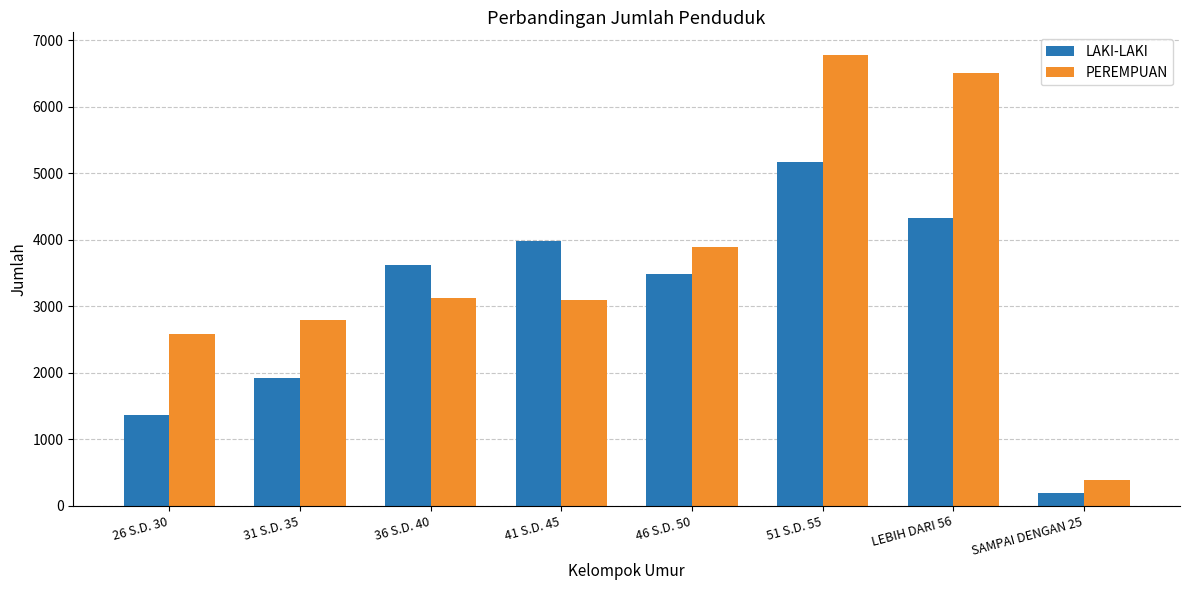

Reading right to left, what are all the values shown in this chart?

LAKI-LAKI: SAMPAI DENGAN 25=188	LEBIH DARI 56=4324	51 S.D. 55=5165	46 S.D. 50=3479	41 S.D. 45=3972	36 S.D. 40=3620	31 S.D. 35=1927	26 S.D. 30=1368
PEREMPUAN: SAMPAI DENGAN 25=391	LEBIH DARI 56=6505	51 S.D. 55=6778	46 S.D. 50=3893	41 S.D. 45=3085	36 S.D. 40=3123	31 S.D. 35=2788	26 S.D. 30=2575